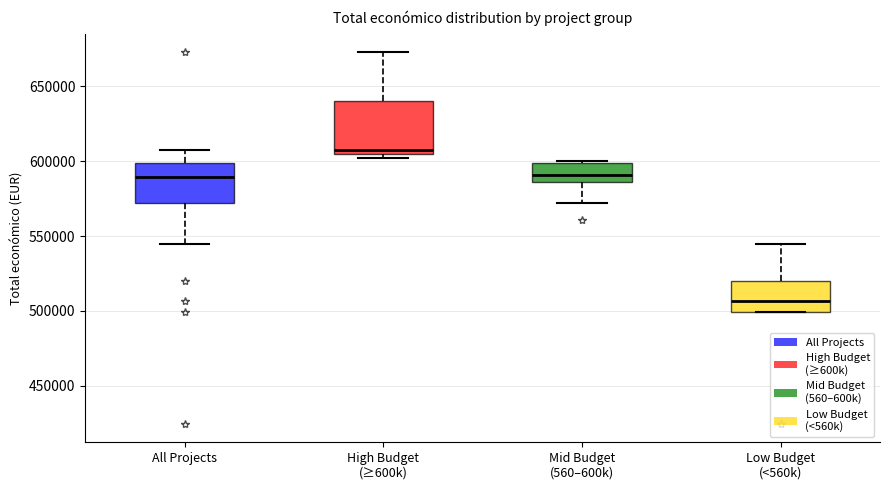

Comparing the boxes themselves (not the whiskers), which one is the tallest?

High Budget (≥600k)